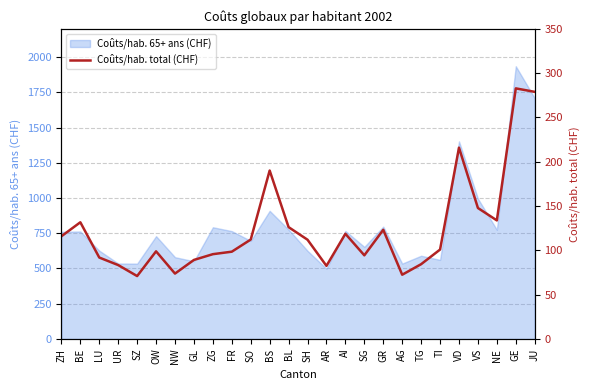

Between AI and VS, which is larger?

VS